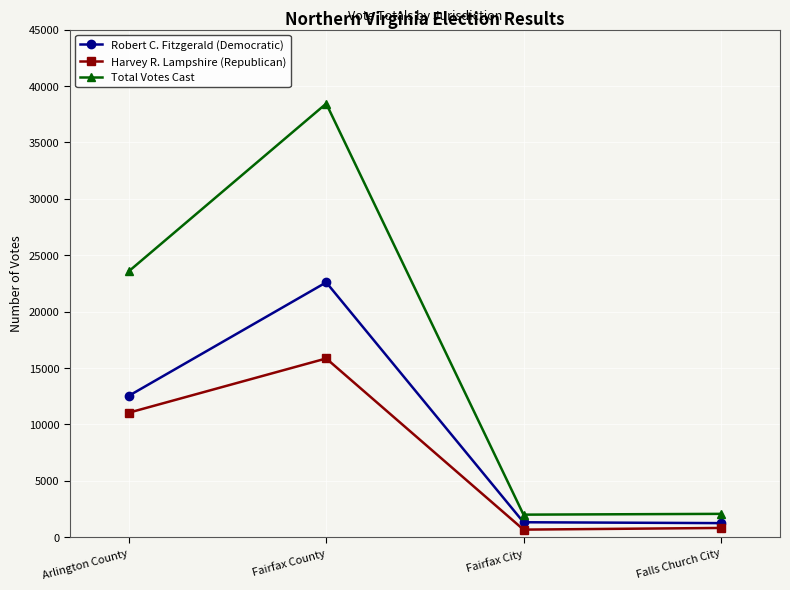

What is the value of the Total Votes Cast point at the 1st from the left?

23582